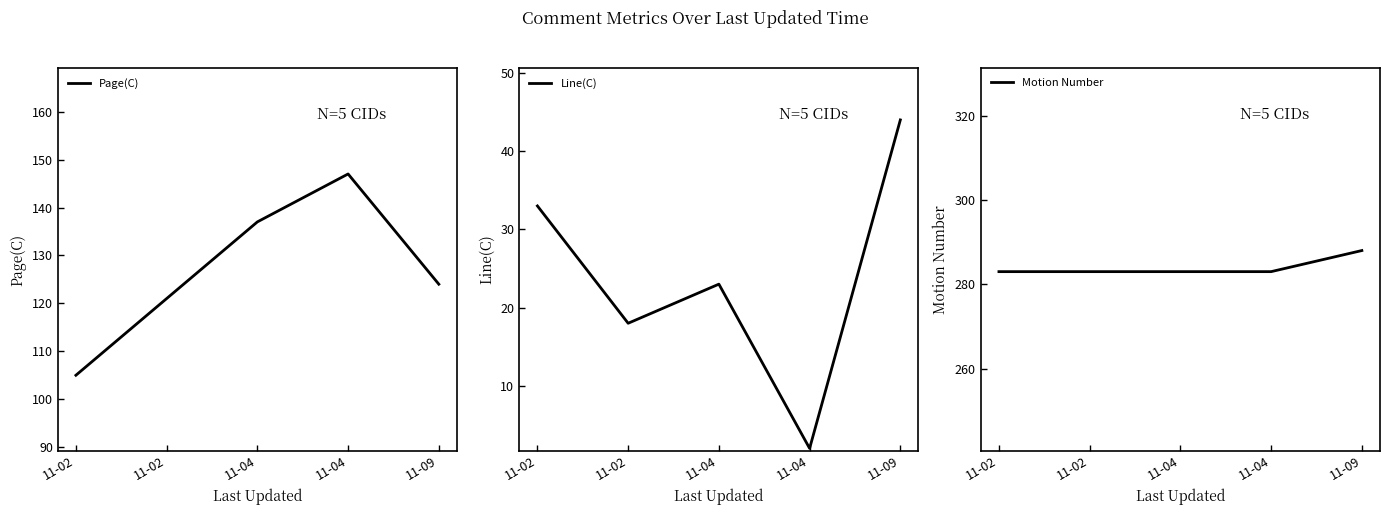

What is the difference between the highest and lowest values at 11-04?

260